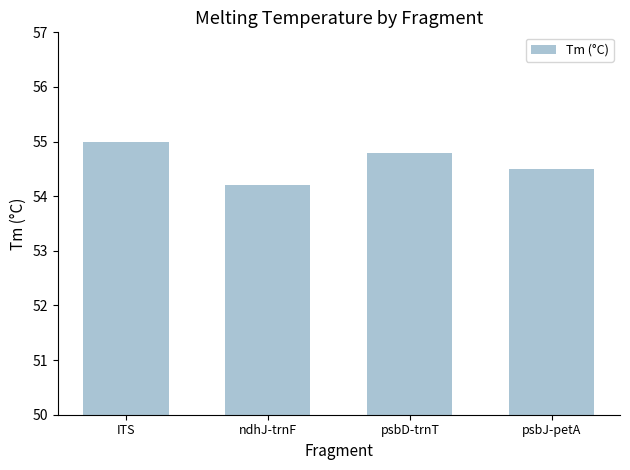

Where is the data nearest to the value 54?

ndhJ-trnF